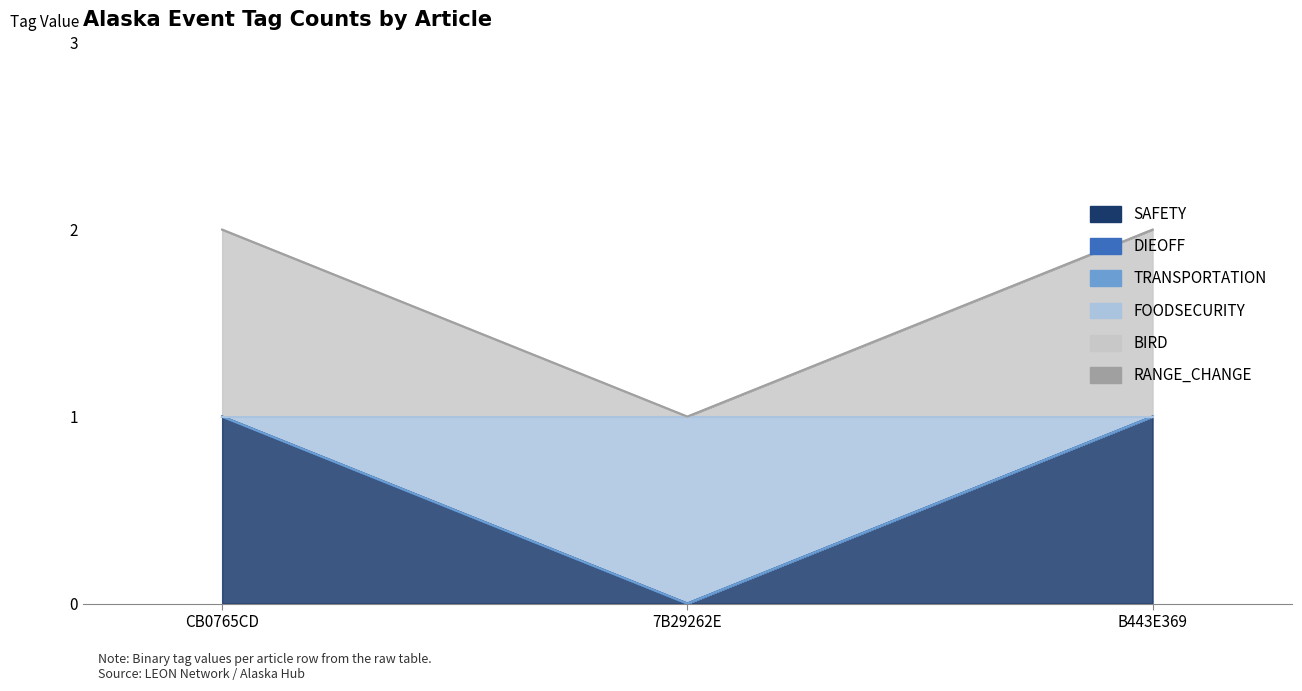

What is the sum of all BIRD values?

2